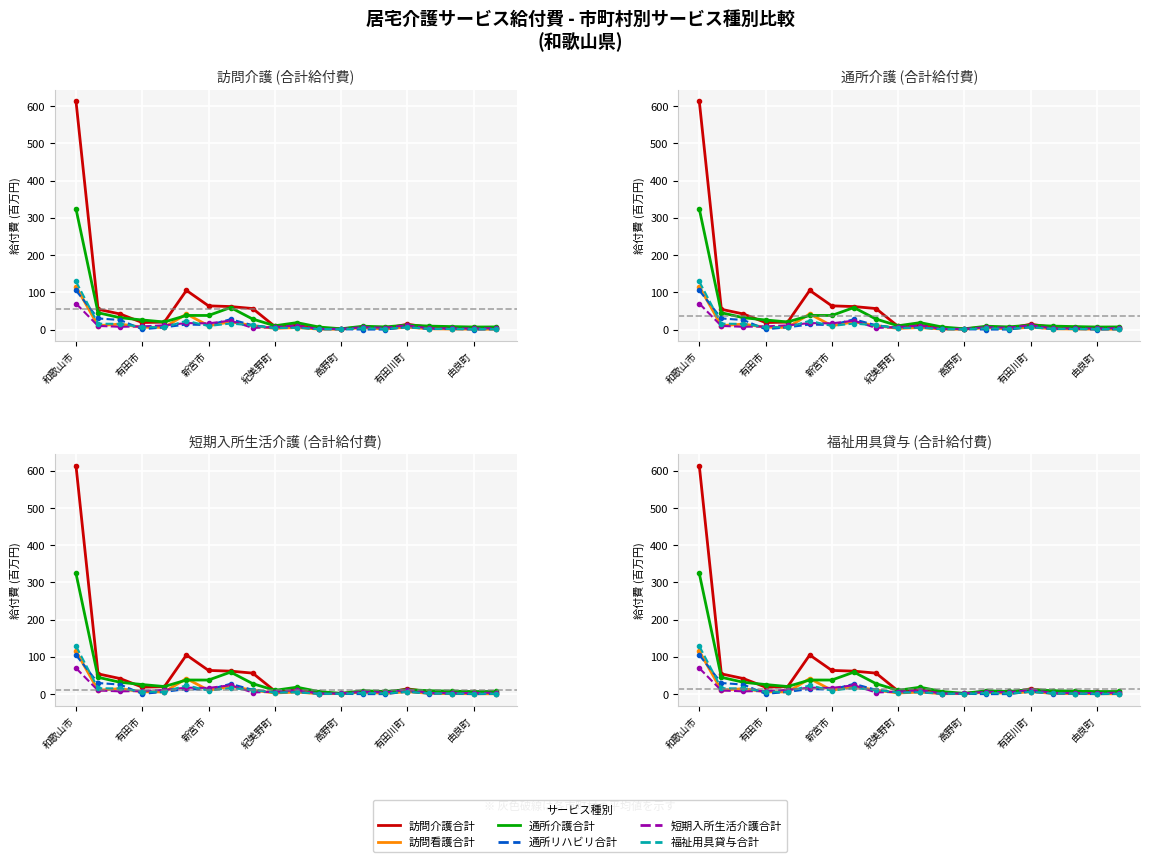

Does the chart display data point markers on the line(s)?

Yes